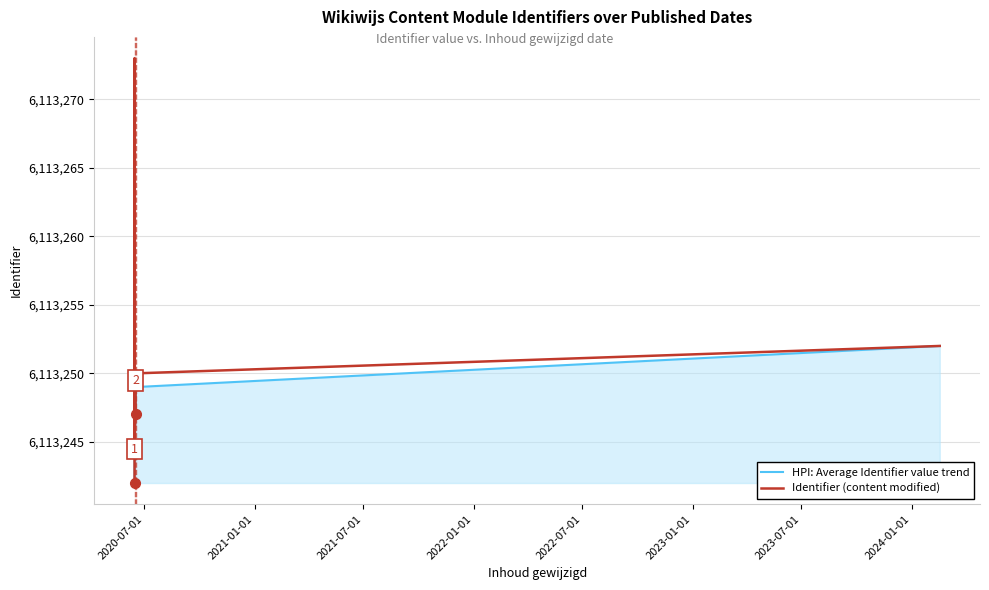

List the series in order of their peak value, highest first.

Identifier (content modified), HPI: Average Identifier value trend